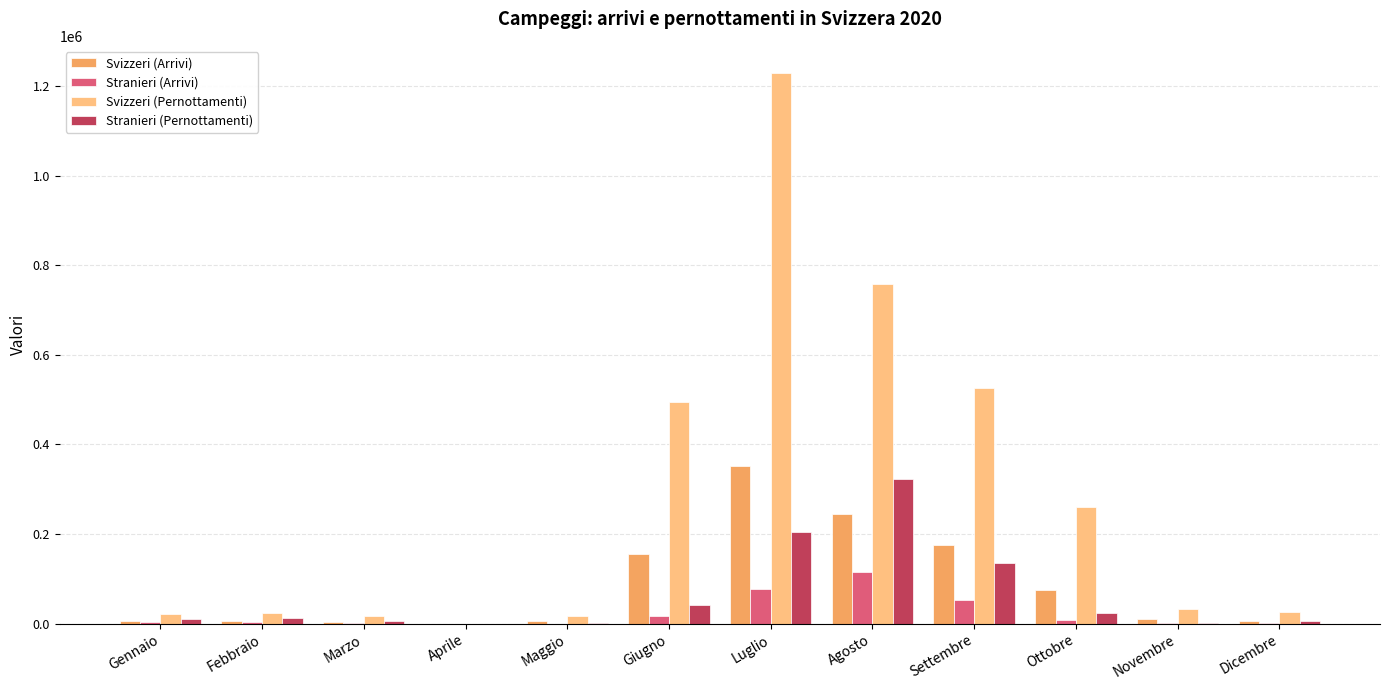

What is the approximate value of Stranieri (Arrivi) at Novembre?

588.4